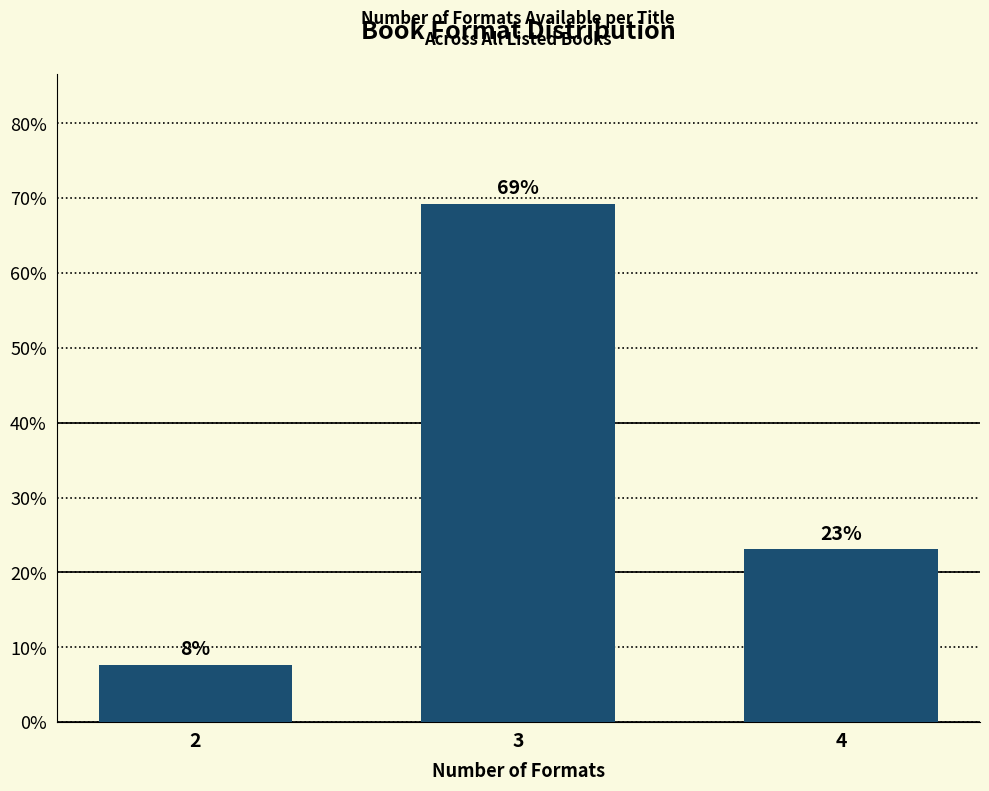

The chart shows a value of 69.2 at 3. True or false?

True